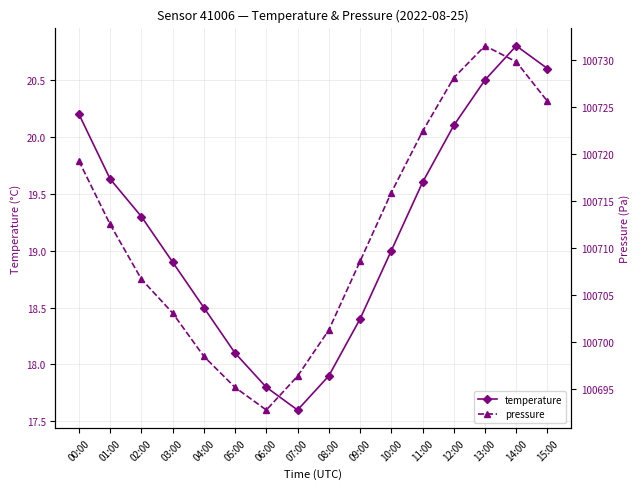

Is this an area chart (filled region under the line)?

No